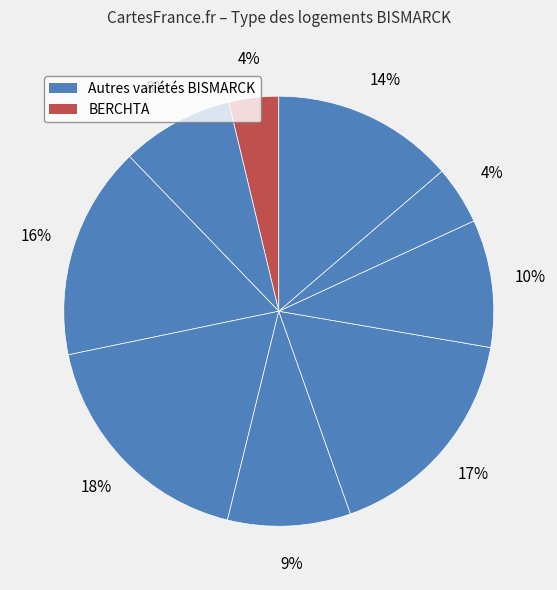

Is there a majority slice in this chart?

No